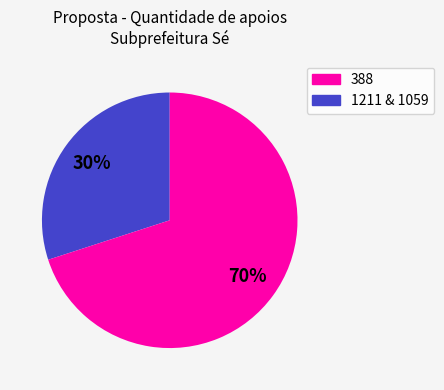

Is there any slice that represents more than half of the pie?

Yes